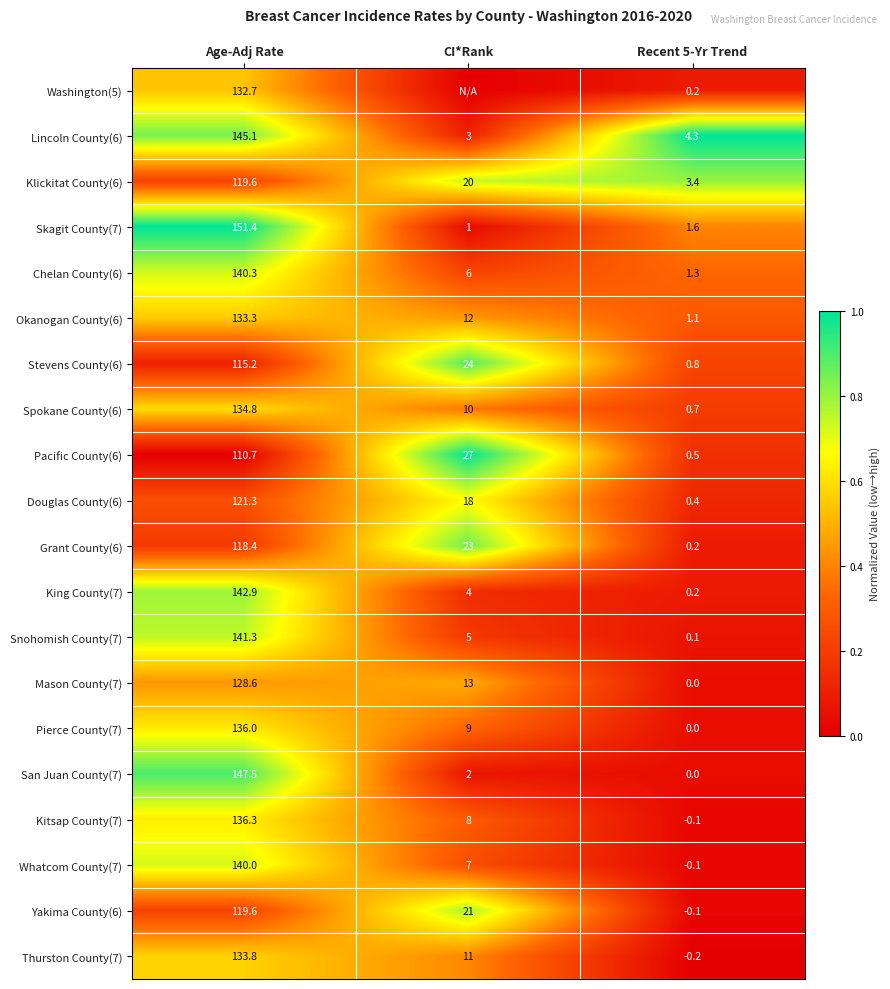

Is it true that Washington(5) equals 238.4 at Age-Adj Rate?

False